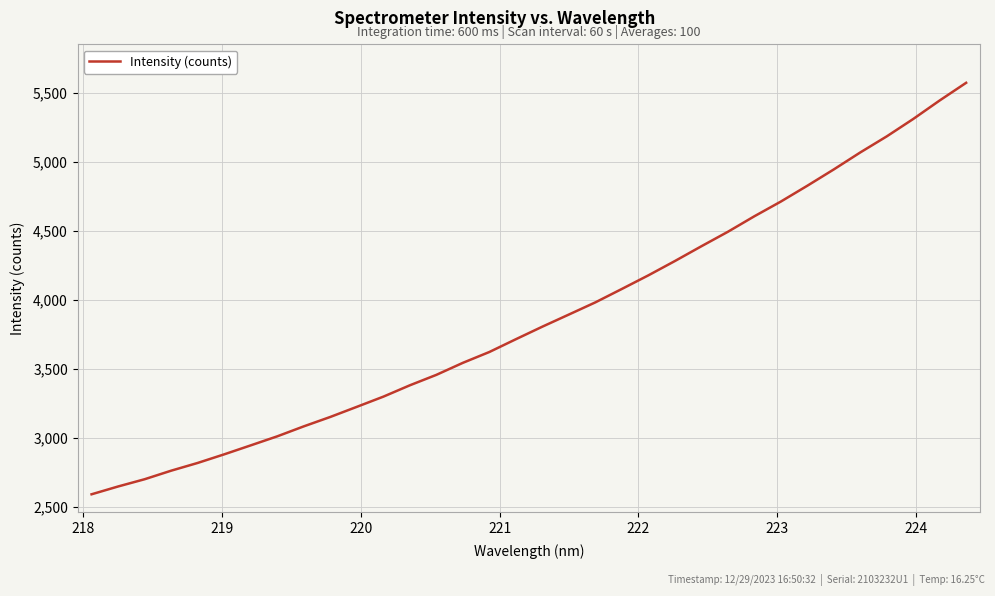

What is the smallest value displayed?

2593.5